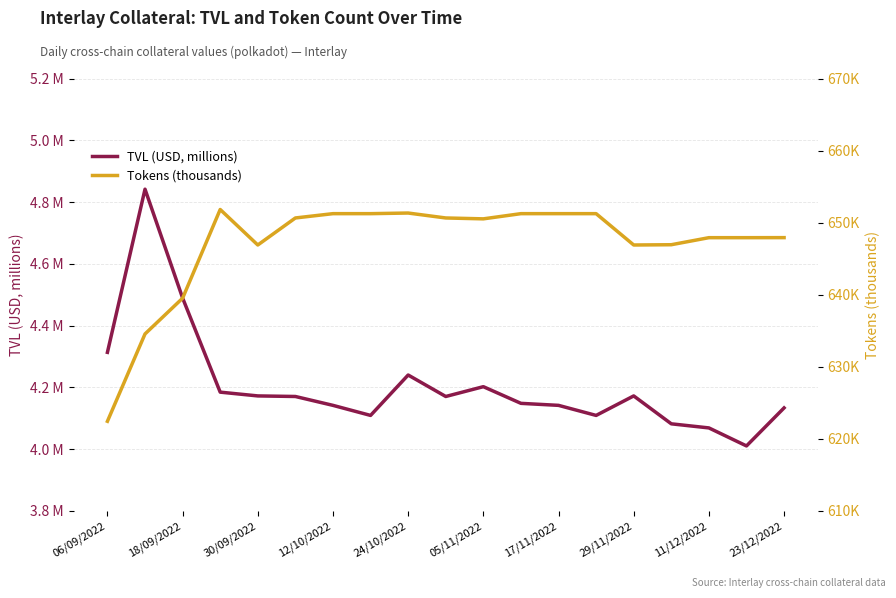

True or false: Tokens (thousands) and TVL (USD, millions) cross at least once.

False